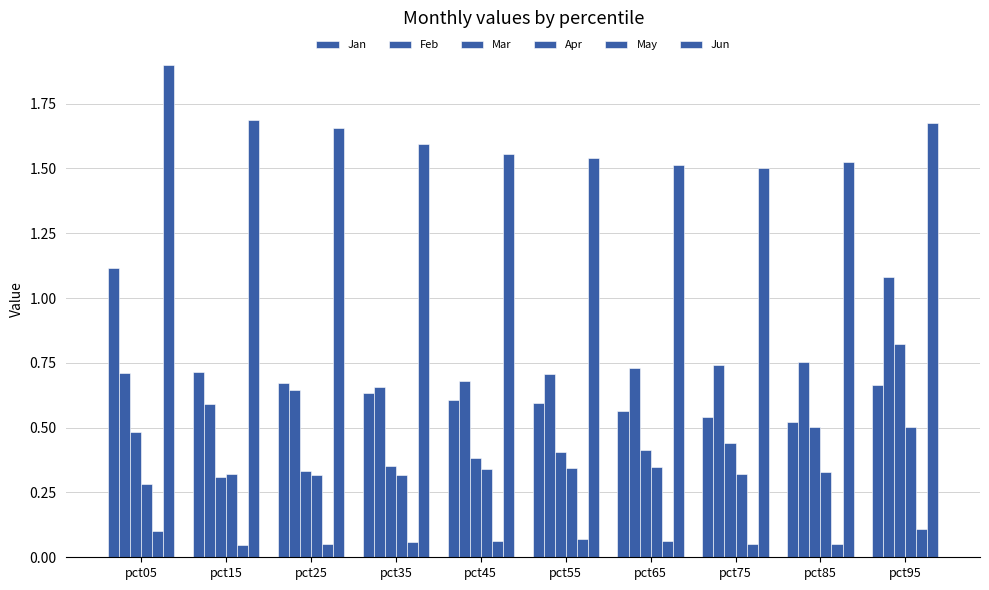

How many groups of bars are there?

10